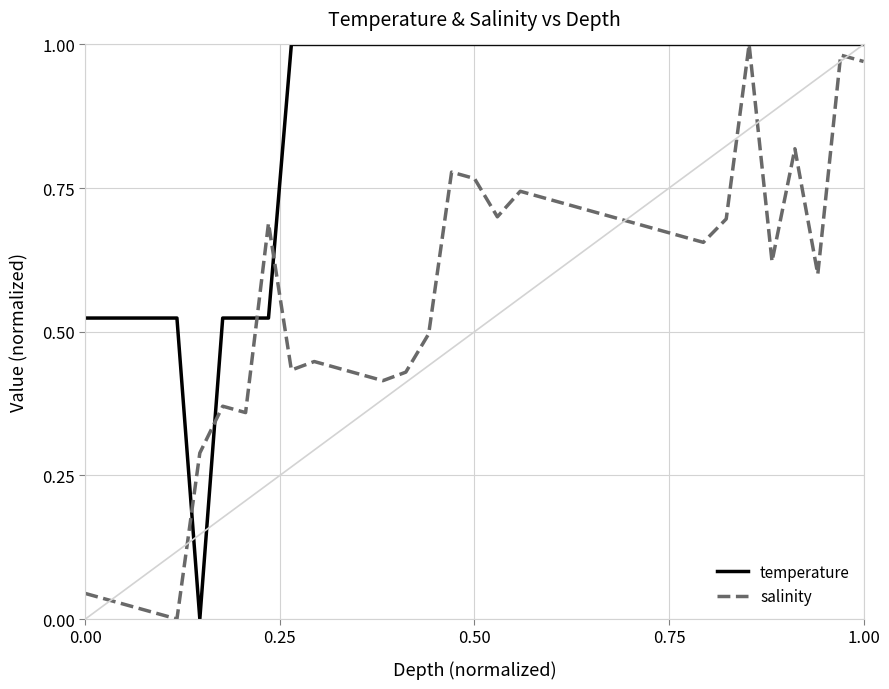

Which series has the largest total across all categories?

temperature